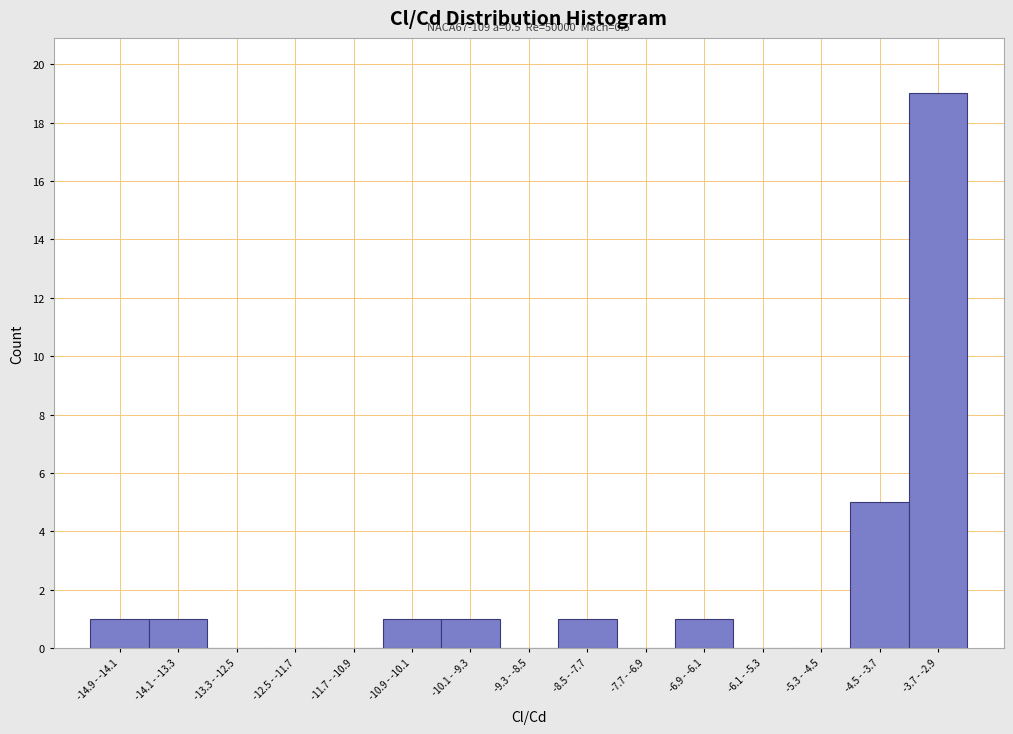

Reading left to right, list all the values displayed in this chart.

-14.9 - -14.1=1	-14.1 - -13.3=1	-13.3 - -12.5=0	-12.5 - -11.7=0	-11.7 - -10.9=0	-10.9 - -10.1=1	-10.1 - -9.3=1	-9.3 - -8.5=0	-8.5 - -7.7=1	-7.7 - -6.9=0	-6.9 - -6.1=1	-6.1 - -5.3=0	-5.3 - -4.5=0	-4.5 - -3.7=5	-3.7 - -2.9=19